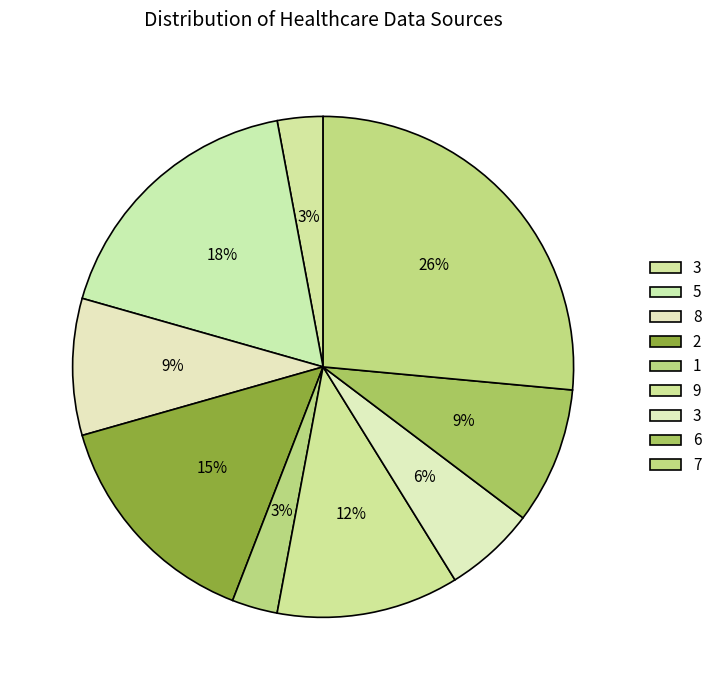

How many slices are in this pie chart?

9